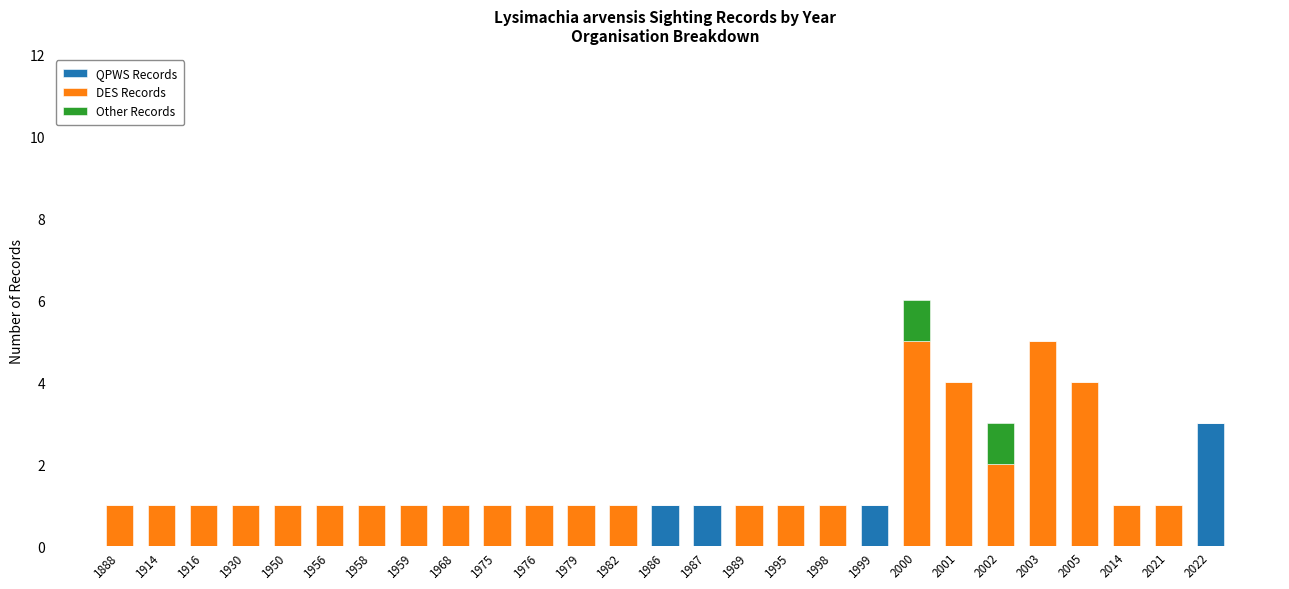

What is the highest value of the QPWS Records series?

3